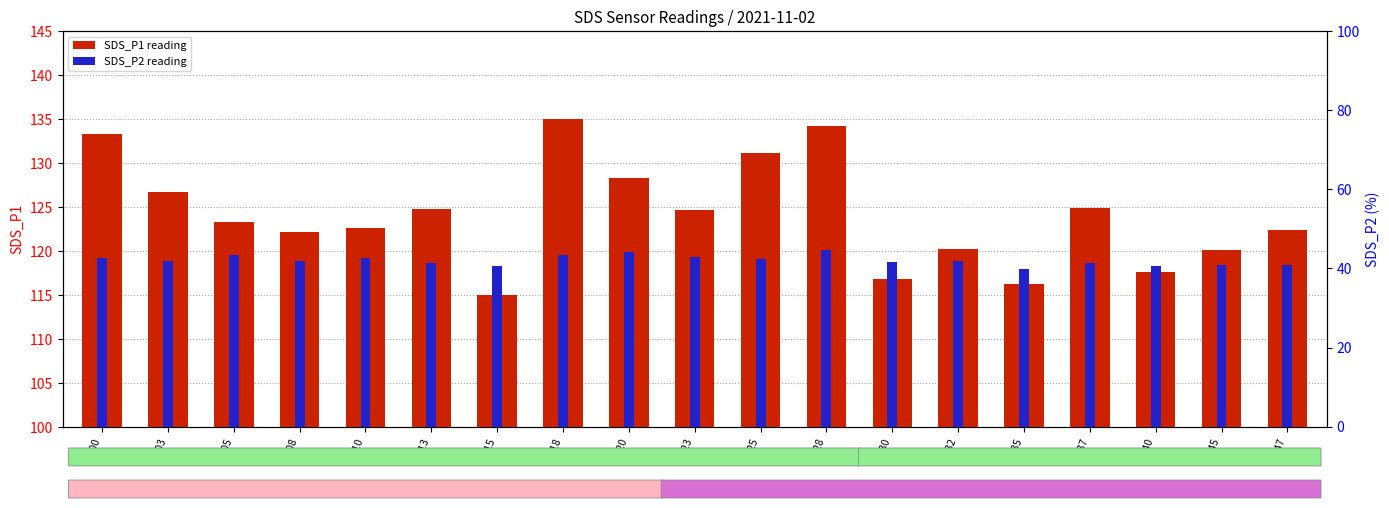

Reading left to right, list all the values displayed in this chart.

SDS_P1: 00:00=133.3	00:03=126.7	00:05=123.3	00:08=122.2	00:10=122.6	00:13=124.8	00:15=115.0	00:18=135.0	00:20=128.3	00:23=124.6	00:25=131.2	00:28=134.2	00:30=116.8	00:32=120.2	00:35=116.2	00:37=124.9	00:40=117.6	00:45=120.1	00:47=122.4
SDS_P2: 00:00=42.7	00:03=41.8	00:05=43.4	00:08=42.0	00:10=42.6	00:13=41.3	00:15=40.6	00:18=43.4	00:20=44.1	00:23=42.9	00:25=42.3	00:28=44.5	00:30=41.6	00:32=41.8	00:35=39.8	00:37=41.3	00:40=40.6	00:45=40.8	00:47=40.9